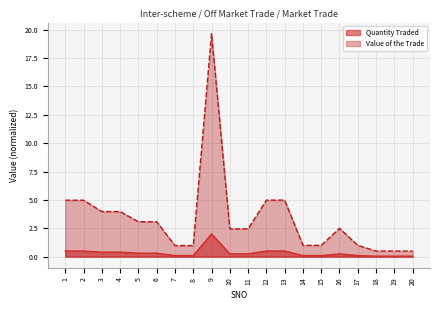

At which category is the sum across all series the highest?

9